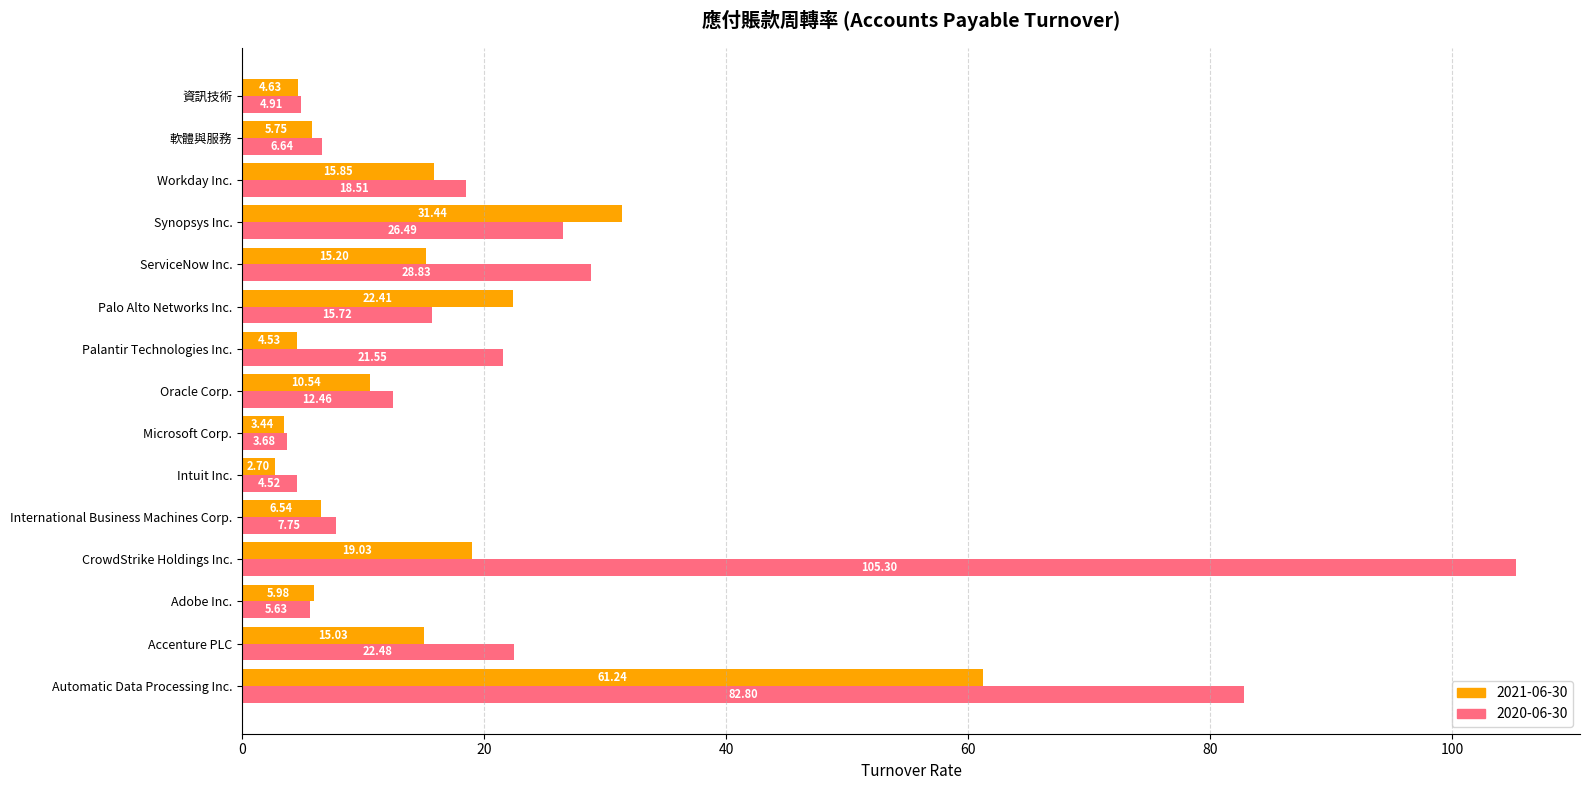

At which label does 2021-06-30 reach its peak?

Automatic Data Processing Inc.